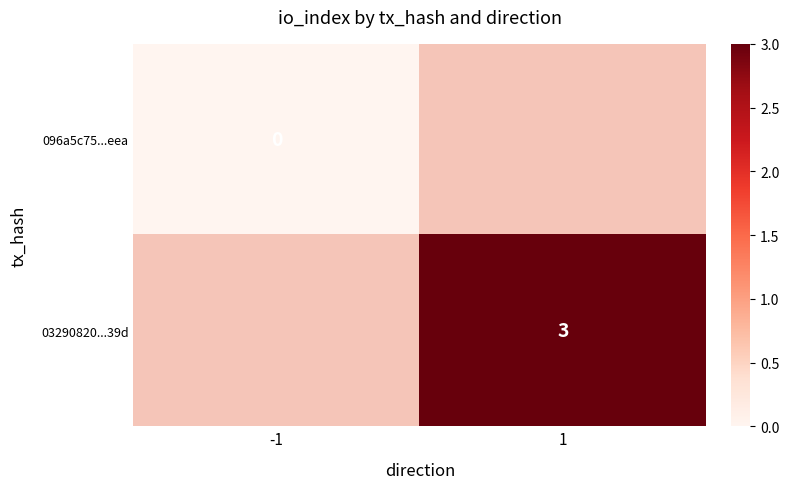

The value of 03290820...39d at 1 is 5. True or false?

False